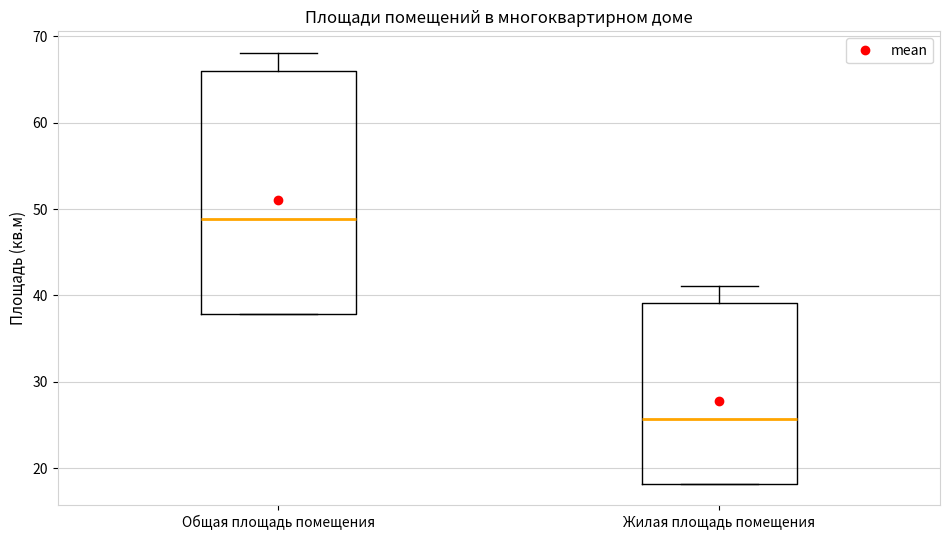

Where does the median line of the box for Общая площадь помещения sit on the y-axis? The values are not printed on the chart, so give them approximately, as read against the axis.

49